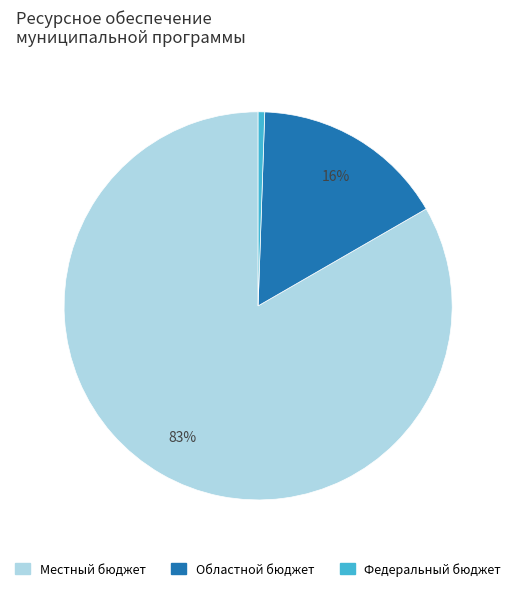

Is there a majority slice in this chart?

Yes